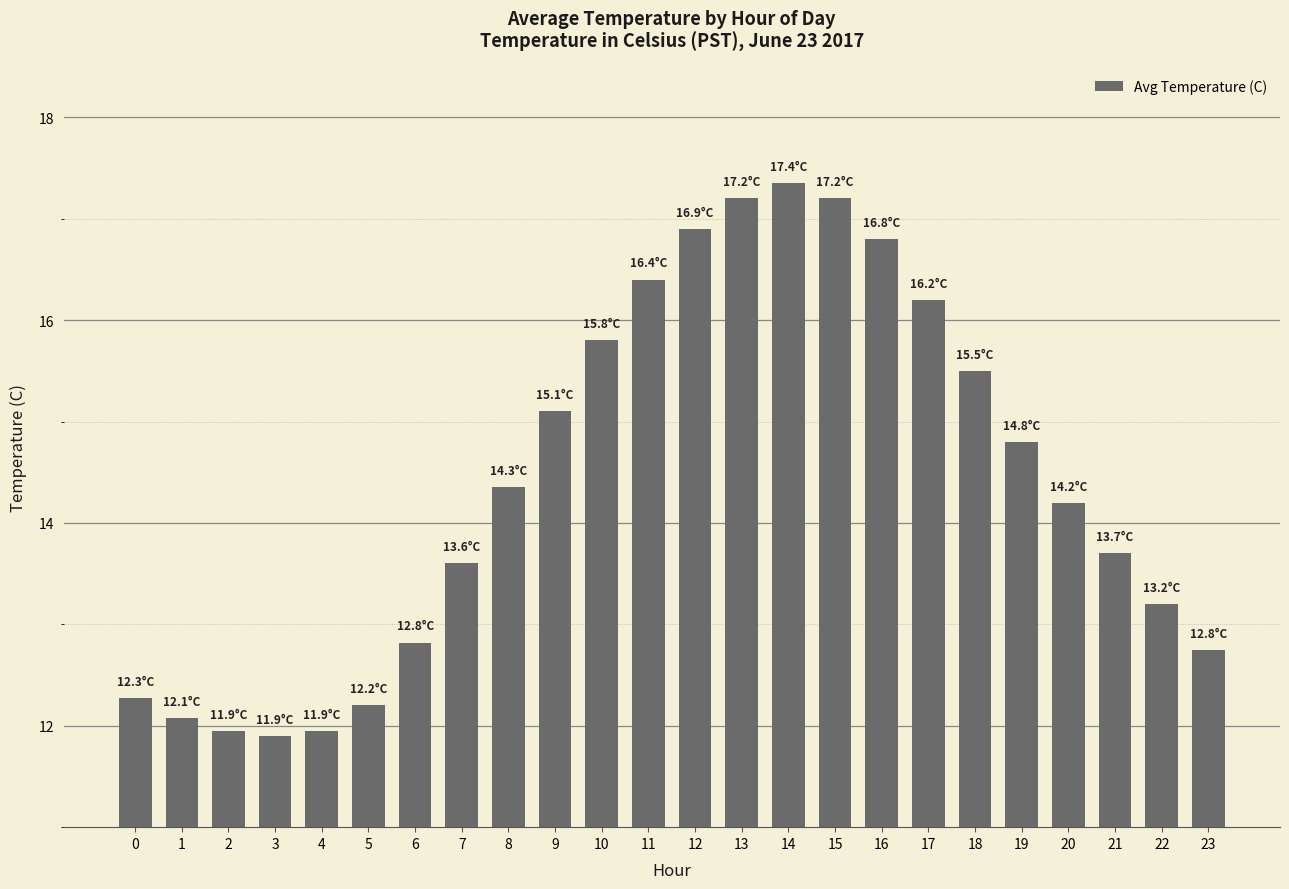

How many values are below 14?

11